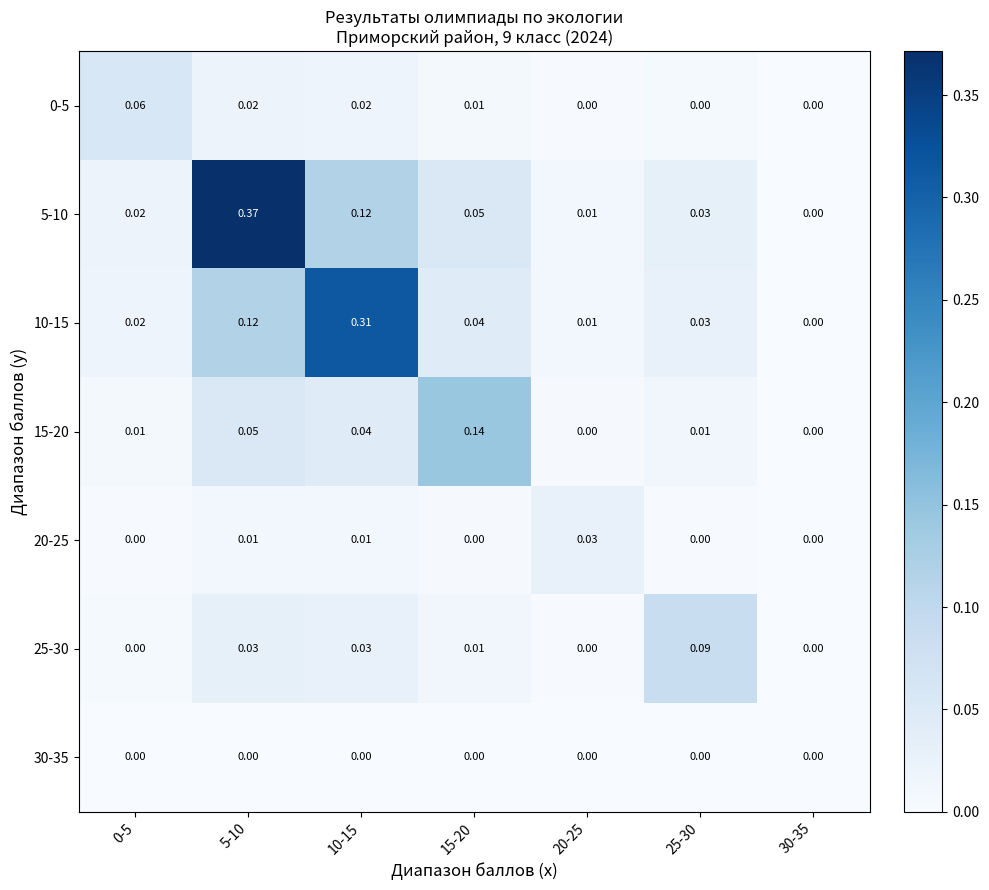

Is the value of 20-25 at 5-10 greater than the value of 30-35 at 15-20?

Yes